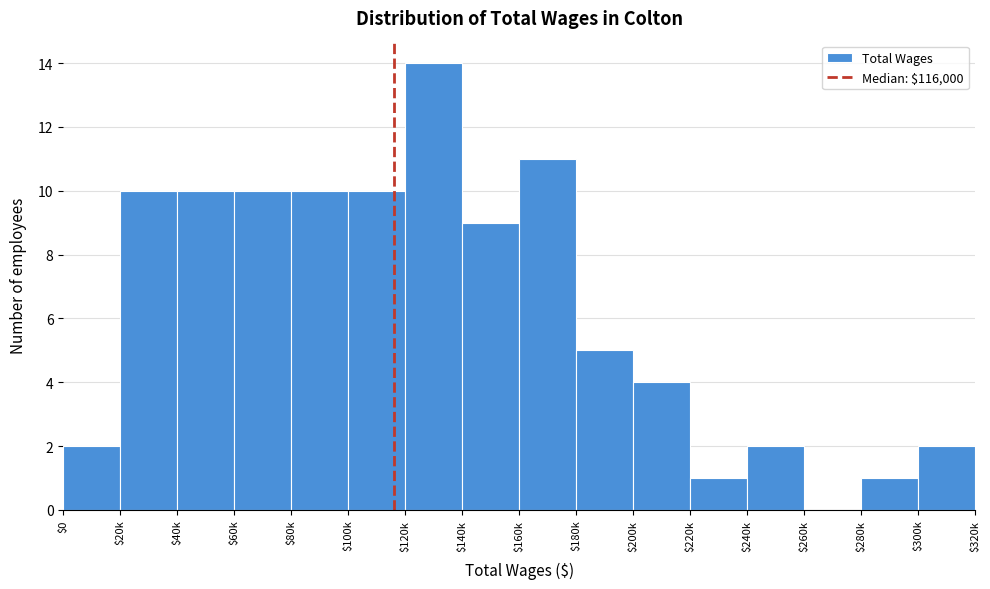

Read the value at $120k.

14